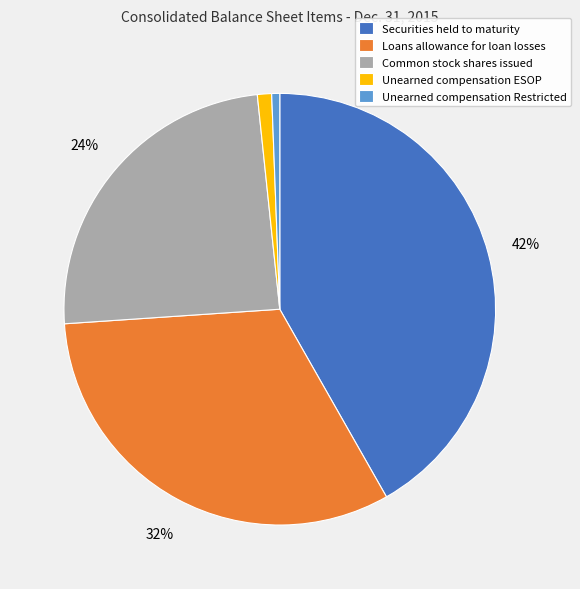

Is the sum of Common stock shares issued and Unearned compensation Restricted greater than half?

No